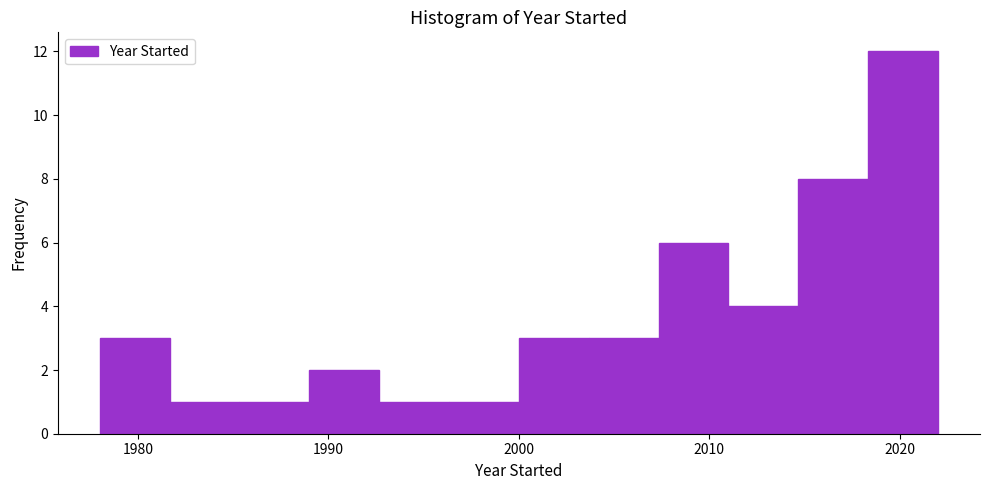

Around what value on the x-axis is the tallest bar? Give the approximate position of its centre, as read against the axis.

2020